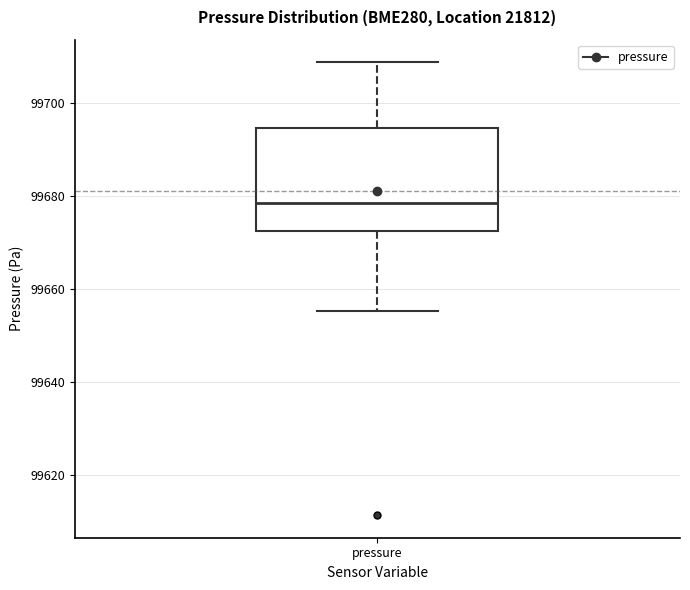

Read this box plot against the y-axis: the position of the median line, the range covered by the box, and the ends of both whiskers. The values are not printed on the chart, so give them approximately, as read against the axis.

median 99678, box 99672 to 99694, whiskers 99656 to 99708